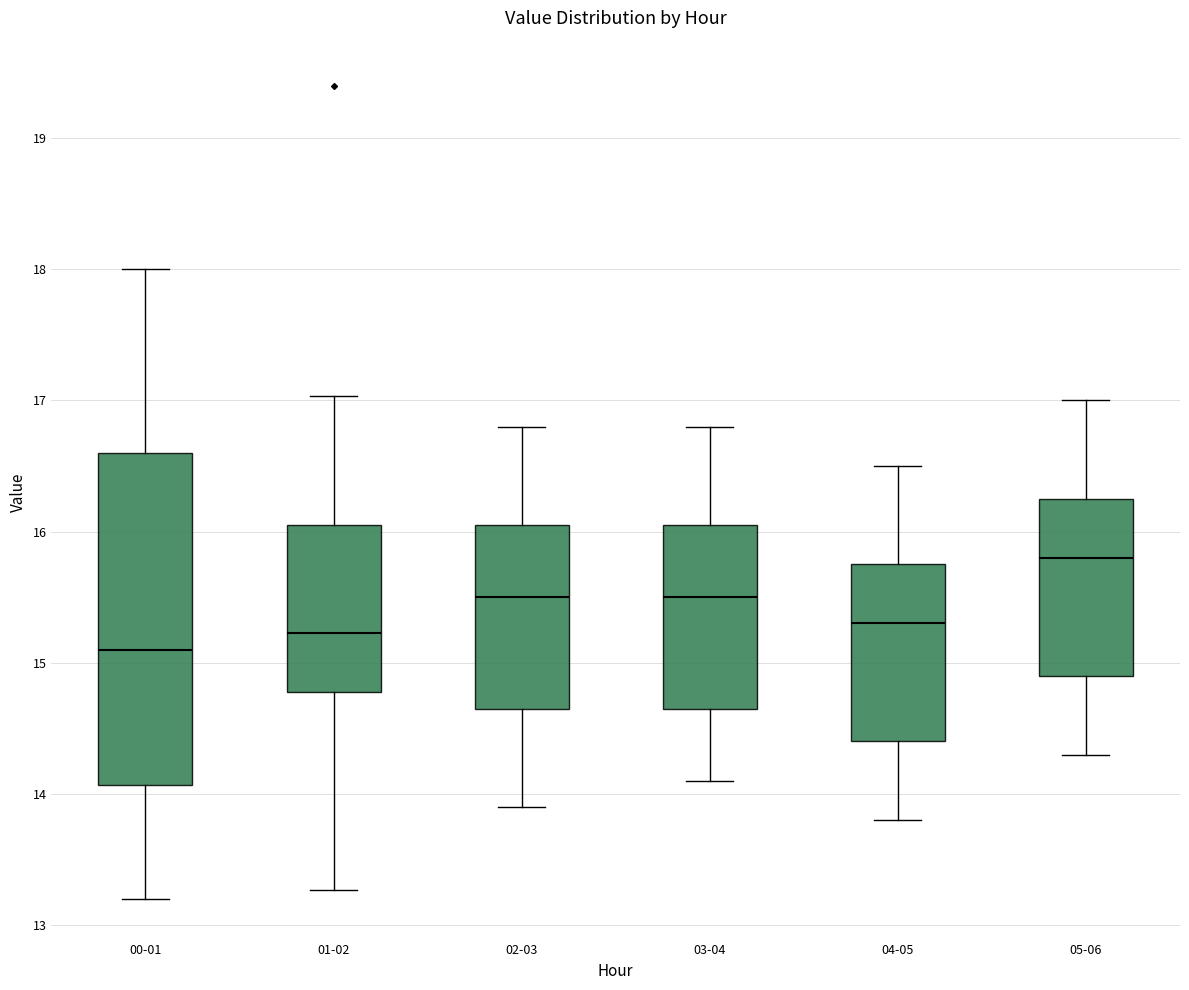

Reading left to right, transcribe this box plot: for each box, give where its median line is, the range the box spans, and where its two whiskers end, as read against the y-axis. The values are not printed on the chart, so give them approximately, as read against the axis.

00-01: median 15.1, box 14.1 to 16.6, whiskers 13.2 to 18.0
01-02: median 15.2, box 14.8 to 16.1, whiskers 13.3 to 17.0
02-03: median 15.5, box 14.7 to 16.1, whiskers 13.9 to 16.8
03-04: median 15.5, box 14.7 to 16.1, whiskers 14.1 to 16.8
04-05: median 15.3, box 14.4 to 15.8, whiskers 13.8 to 16.5
05-06: median 15.8, box 14.9 to 16.3, whiskers 14.3 to 17.0